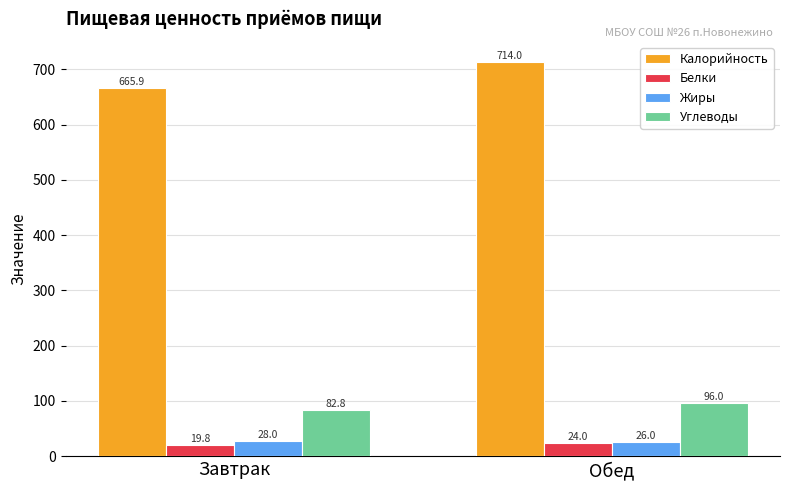

What is the difference between the highest and lowest values at Завтрак?

646.1